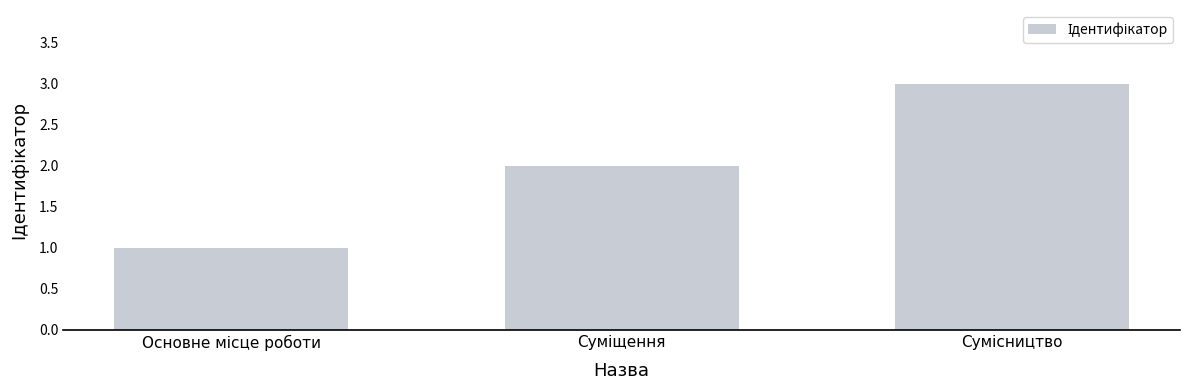

What is the sum of all values?

6